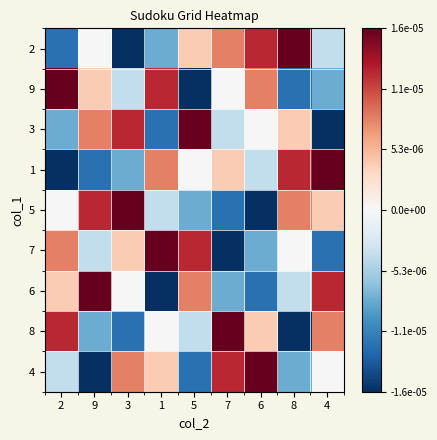

Between 5 and 6, which series saw the biggest shift?

4